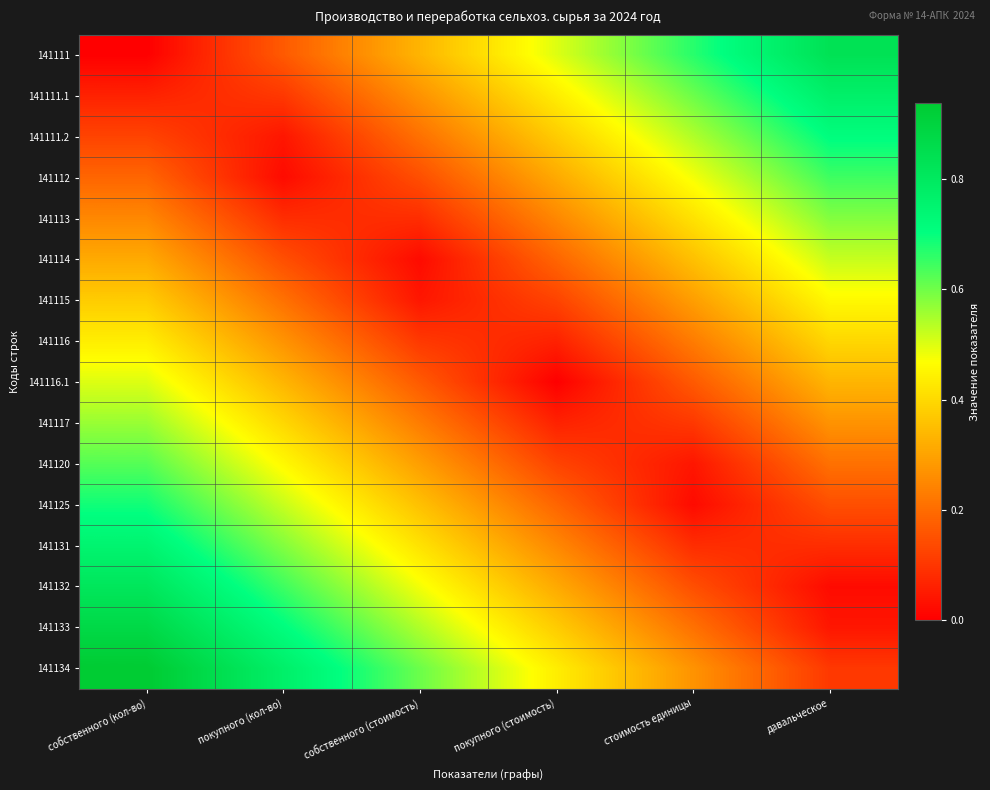

Reading left to right, what are all the values shown in this chart?

141111: собственного (кол-во)=0.0	покупного (кол-во)=0.2	собственного (стоимость)=0.3	покупного (стоимость)=0.5	стоимость единицы=0.7	давальческое=0.8
141111.1: собственного (кол-во)=0.1	покупного (кол-во)=0.1	собственного (стоимость)=0.3	покупного (стоимость)=0.4	стоимость единицы=0.6	давальческое=0.8
141111.2: собственного (кол-во)=0.1	покупного (кол-во)=0.0	собственного (стоимость)=0.2	покупного (стоимость)=0.4	стоимость единицы=0.5	давальческое=0.7
141112: собственного (кол-во)=0.2	покупного (кол-во)=0.0	собственного (стоимость)=0.1	покупного (стоимость)=0.3	стоимость единицы=0.5	давальческое=0.6
141113: собственного (кол-во)=0.2	покупного (кол-во)=0.1	собственного (стоимость)=0.1	покупного (стоимость)=0.2	стоимость единицы=0.4	давальческое=0.6
141114: собственного (кол-во)=0.3	покупного (кол-во)=0.1	собственного (стоимость)=0.0	покупного (стоимость)=0.2	стоимость единицы=0.4	давальческое=0.5
141115: собственного (кол-во)=0.4	покупного (кол-во)=0.2	собственного (стоимость)=0.0	покупного (стоимость)=0.1	стоимость единицы=0.3	давальческое=0.5
141116: собственного (кол-во)=0.4	покупного (кол-во)=0.3	собственного (стоимость)=0.1	покупного (стоимость)=0.1	стоимость единицы=0.2	давальческое=0.4
141116.1: собственного (кол-во)=0.5	покупного (кол-во)=0.3	собственного (стоимость)=0.2	покупного (стоимость)=0.0	стоимость единицы=0.2	давальческое=0.3
141117: собственного (кол-во)=0.6	покупного (кол-во)=0.4	собственного (стоимость)=0.2	покупного (стоимость)=0.1	стоимость единицы=0.1	давальческое=0.3
141120: собственного (кол-во)=0.6	покупного (кол-во)=0.5	собственного (стоимость)=0.3	покупного (стоимость)=0.1	стоимость единицы=0.0	давальческое=0.2
141125: собственного (кол-во)=0.7	покупного (кол-во)=0.5	собственного (стоимость)=0.4	покупного (стоимость)=0.2	стоимость единицы=0.0	давальческое=0.1
141131: собственного (кол-во)=0.8	покупного (кол-во)=0.6	собственного (стоимость)=0.4	покупного (стоимость)=0.2	стоимость единицы=0.1	давальческое=0.1
141132: собственного (кол-во)=0.8	покупного (кол-во)=0.6	собственного (стоимость)=0.5	покупного (стоимость)=0.3	стоимость единицы=0.1	давальческое=0.0
141133: собственного (кол-во)=0.9	покупного (кол-во)=0.7	собственного (стоимость)=0.5	покупного (стоимость)=0.4	стоимость единицы=0.2	давальческое=0.0
141134: собственного (кол-во)=0.9	покупного (кол-во)=0.8	собственного (стоимость)=0.6	покупного (стоимость)=0.4	стоимость единицы=0.3	давальческое=0.1